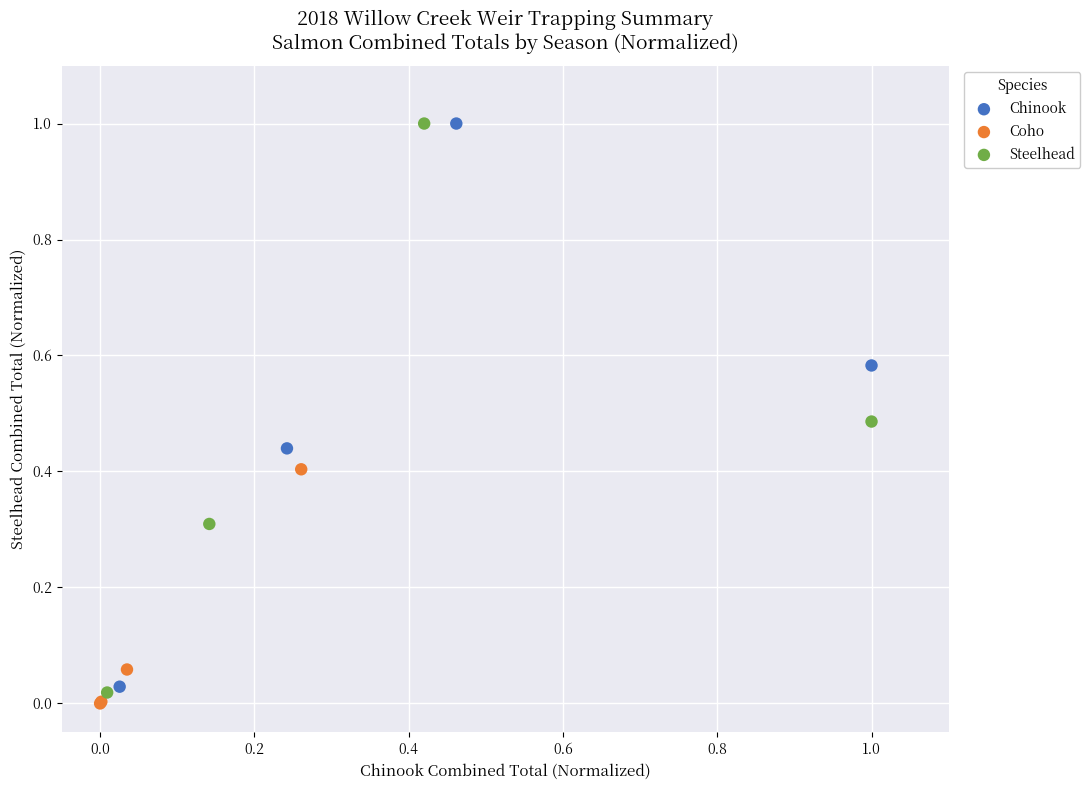

Which series has the widest spread of Y values?

Steelhead